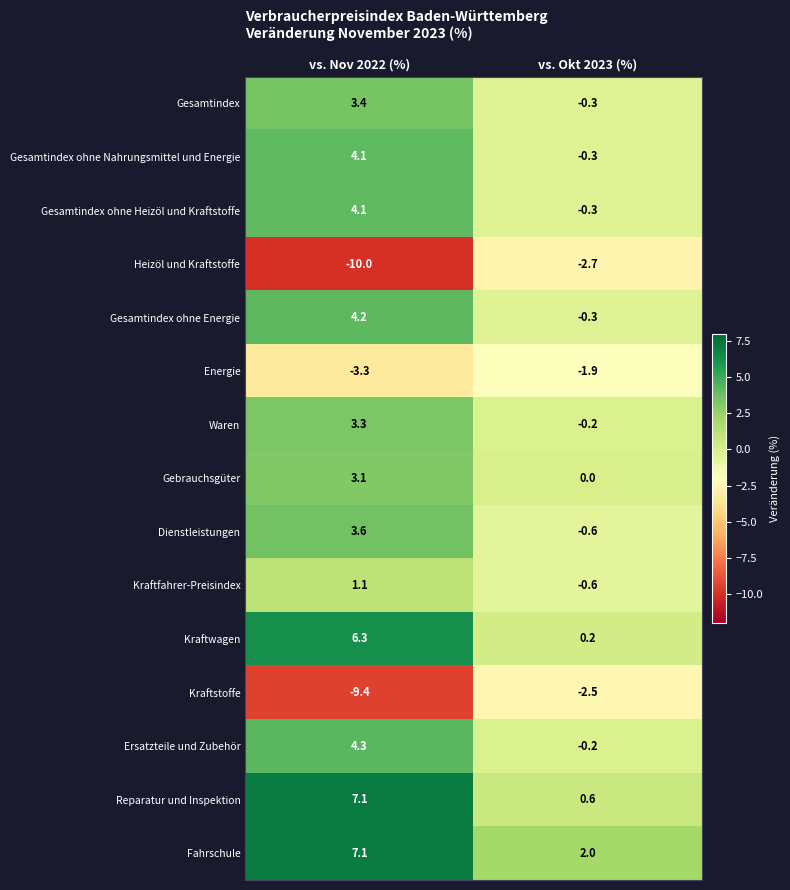

Reading left to right, extract all data points from this chart.

Gesamtindex: vs. Nov 2022 (%)=3.4	vs. Okt 2023 (%)=-0.3
Gesamtindex ohne Nahrungsmittel und Energie: vs. Nov 2022 (%)=4.1	vs. Okt 2023 (%)=-0.3
Gesamtindex ohne Heizöl und Kraftstoffe: vs. Nov 2022 (%)=4.1	vs. Okt 2023 (%)=-0.3
Heizöl und Kraftstoffe: vs. Nov 2022 (%)=-10.0	vs. Okt 2023 (%)=-2.7
Gesamtindex ohne Energie: vs. Nov 2022 (%)=4.2	vs. Okt 2023 (%)=-0.3
Energie: vs. Nov 2022 (%)=-3.3	vs. Okt 2023 (%)=-1.9
Waren: vs. Nov 2022 (%)=3.3	vs. Okt 2023 (%)=-0.2
Gebrauchsgüter: vs. Nov 2022 (%)=3.1	vs. Okt 2023 (%)=0.0
Dienstleistungen: vs. Nov 2022 (%)=3.6	vs. Okt 2023 (%)=-0.6
Kraftfahrer-Preisindex: vs. Nov 2022 (%)=1.1	vs. Okt 2023 (%)=-0.6
Kraftwagen: vs. Nov 2022 (%)=6.3	vs. Okt 2023 (%)=0.2
Kraftstoffe: vs. Nov 2022 (%)=-9.4	vs. Okt 2023 (%)=-2.5
Ersatzteile und Zubehör: vs. Nov 2022 (%)=4.3	vs. Okt 2023 (%)=-0.2
Reparatur und Inspektion: vs. Nov 2022 (%)=7.1	vs. Okt 2023 (%)=0.6
Fahrschule: vs. Nov 2022 (%)=7.1	vs. Okt 2023 (%)=2.0